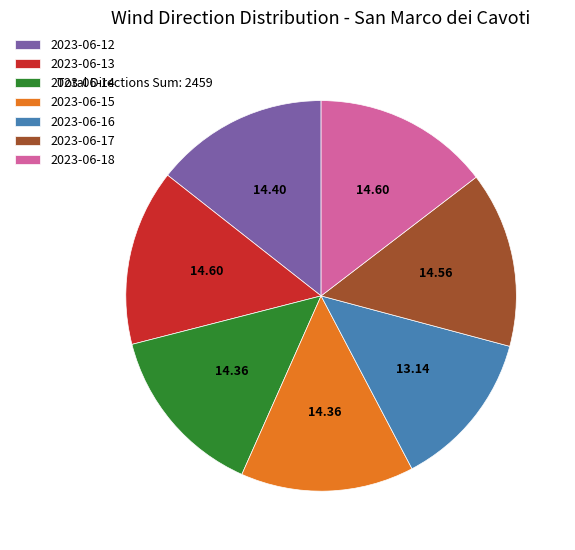

Approximately how many times larger is the value at 2023-06-12 compared to 2023-06-16?

1.1